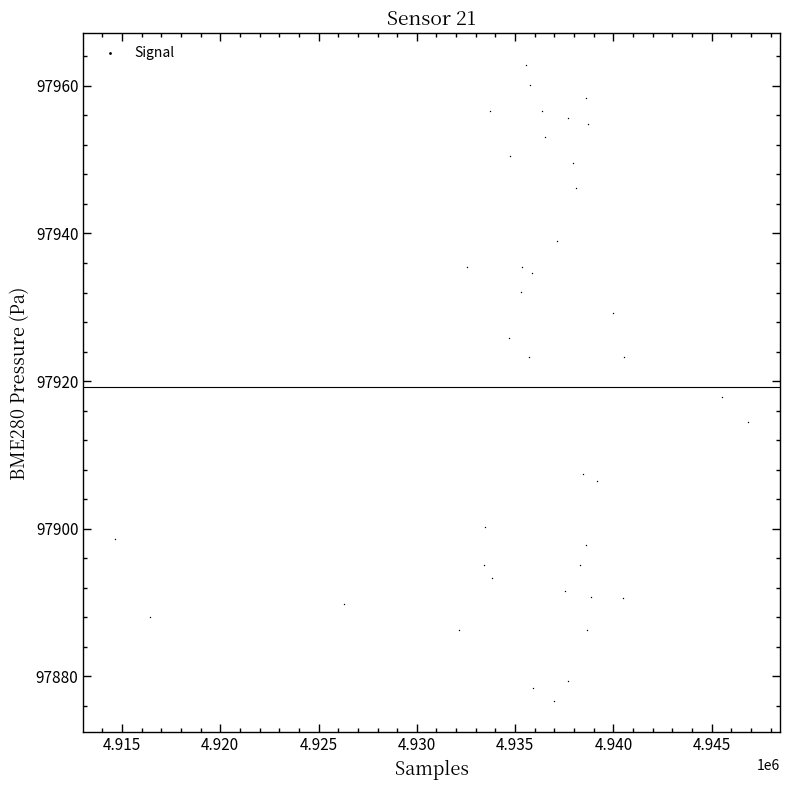

What is the range of Y values (max minus min)?

86.1